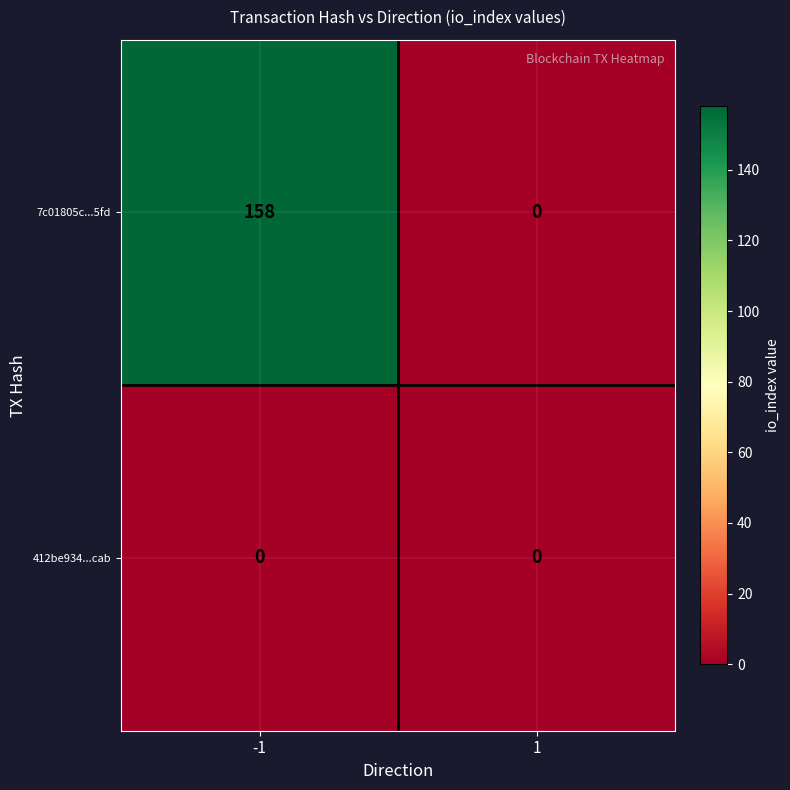

Between -1 and 1, which series saw the biggest shift?

7c01805c...5fd